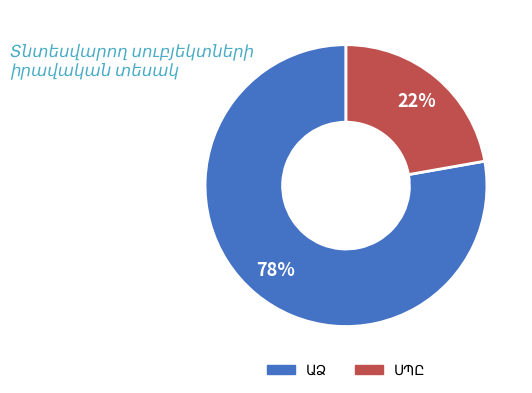

To the nearest percent, what is the difference between the largest and smallest slice percentages?

56%